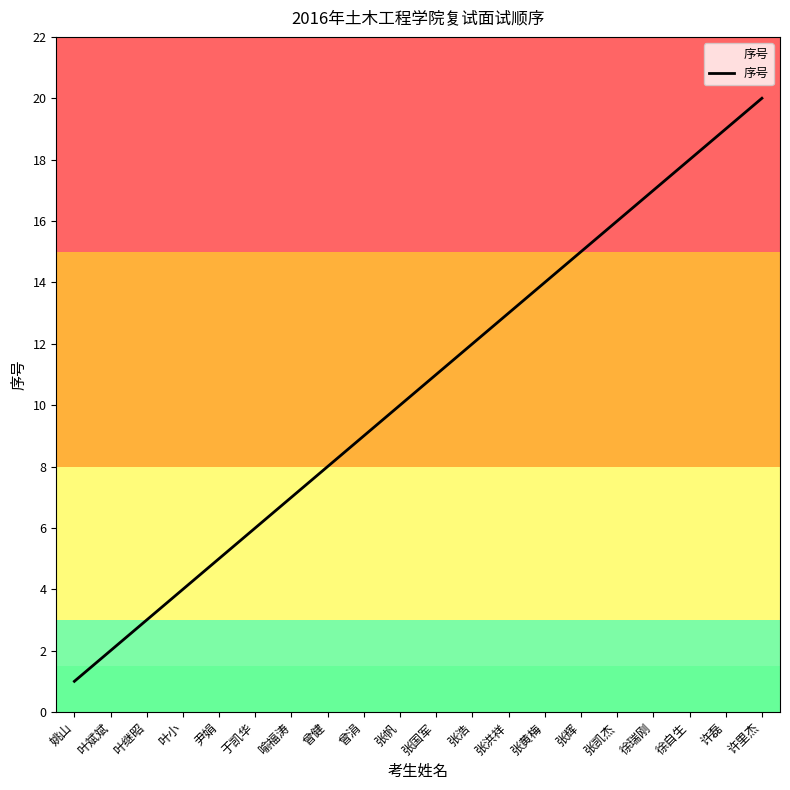

True or false: the data shows 5 at 尹娟.

True